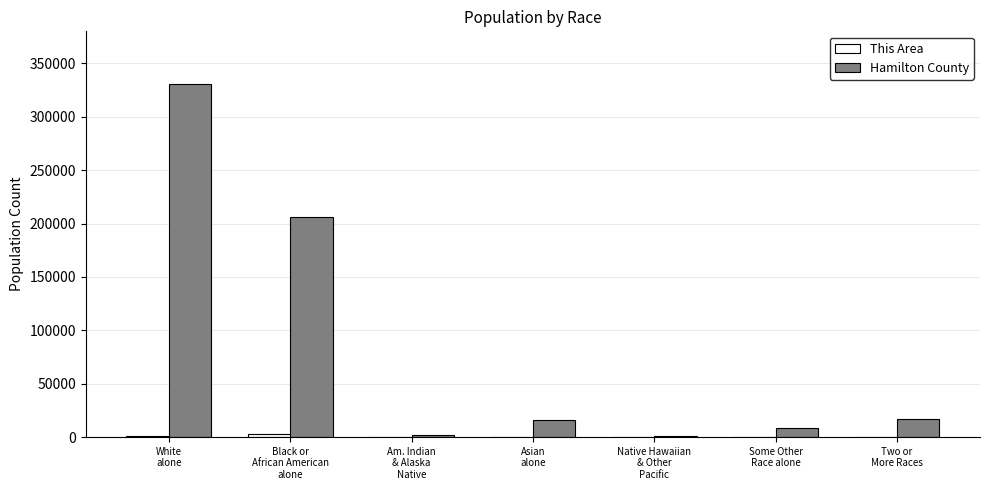

Is it true that Hamilton County equals 603 at Native Hawaiian
& Other
Pacific?

True